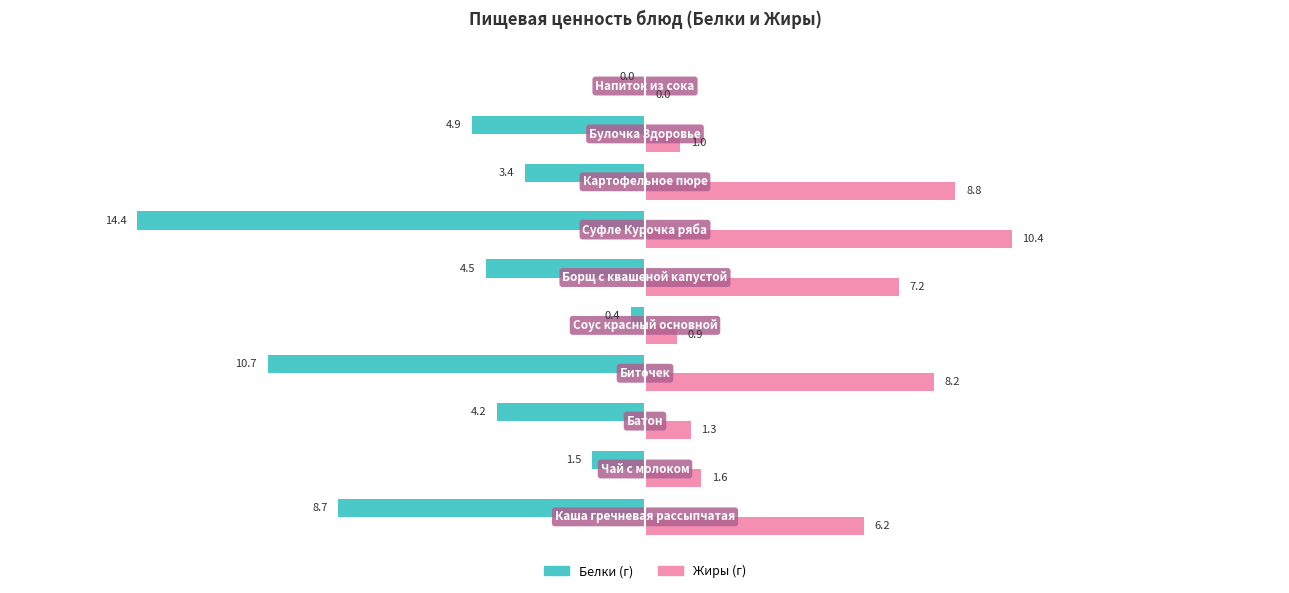

What is the maximum value shown in the chart?

10.4